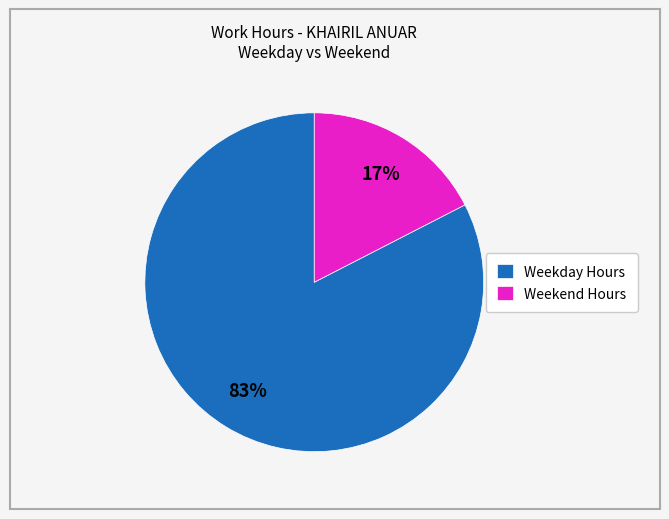

Which slice is the largest?

Weekday Hours